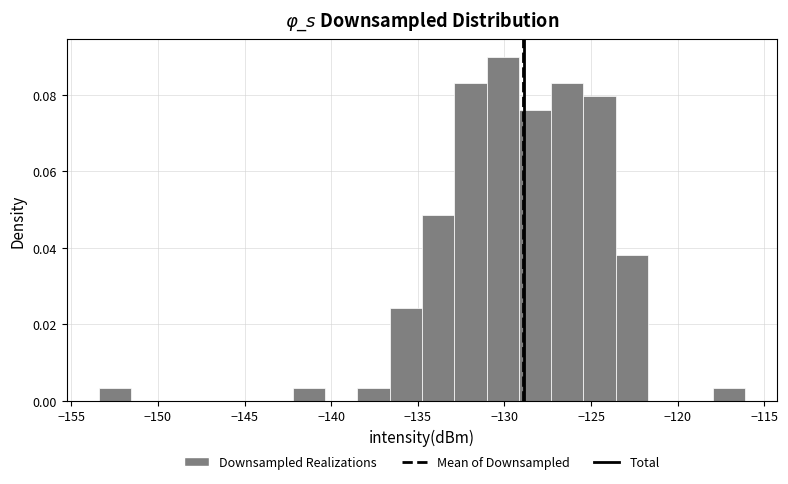

Read against the x-axis, roughly where is the centre of the tallest bar?

-130.0